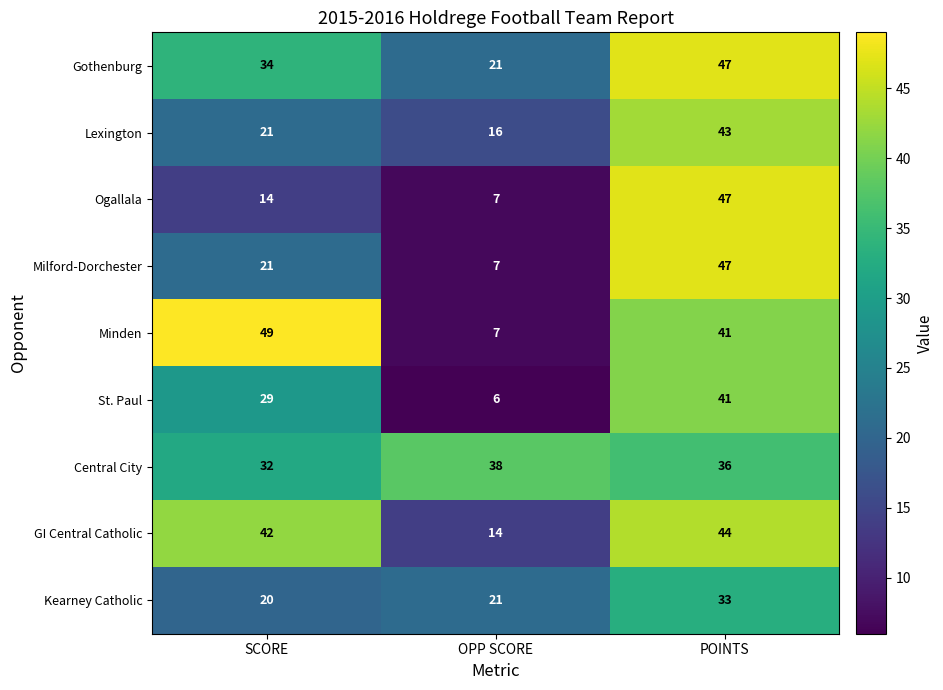

What is the total value across all series at OPP SCORE?

137